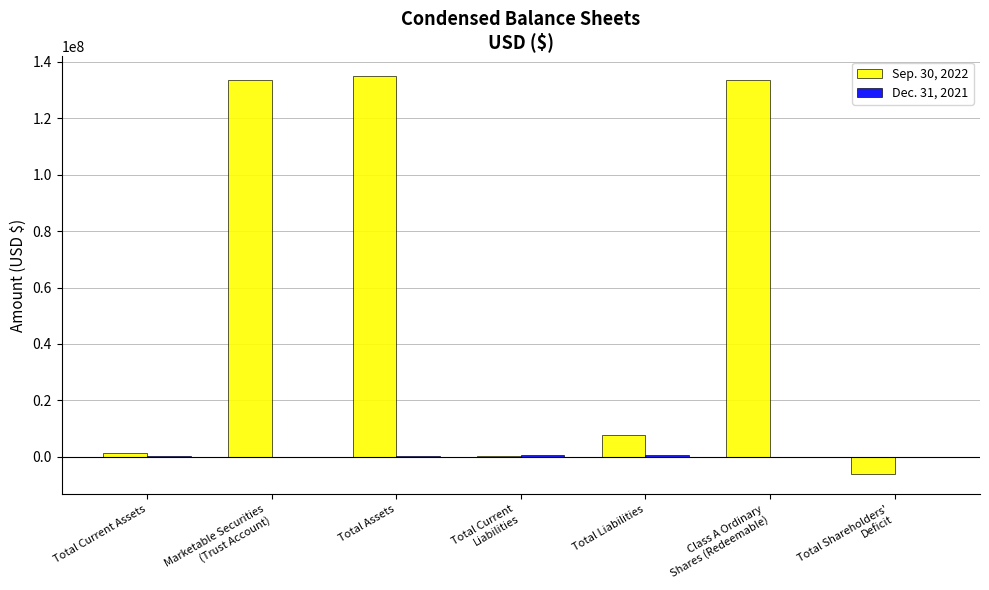

How many series are shown in this chart?

2